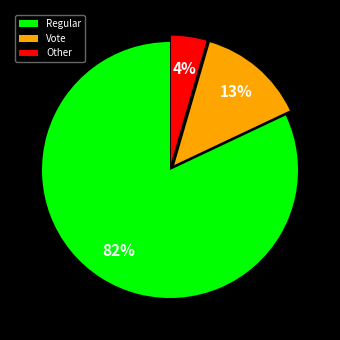

To the nearest percent, what percentage of the pie is Other?

4%